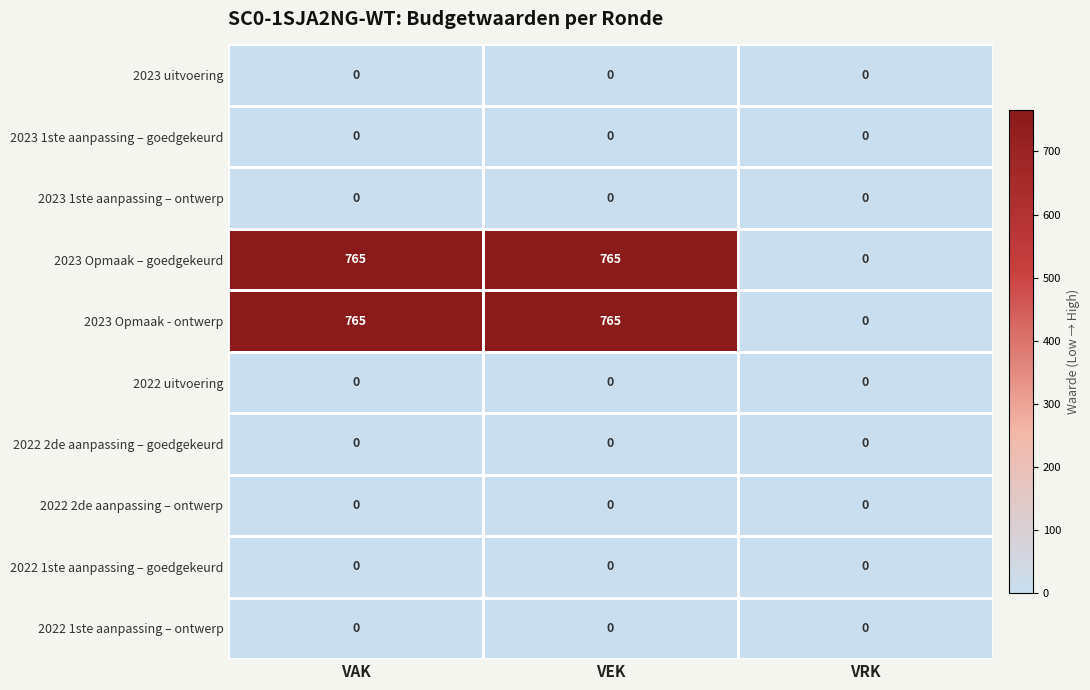

What is the maximum value shown in the chart?

765